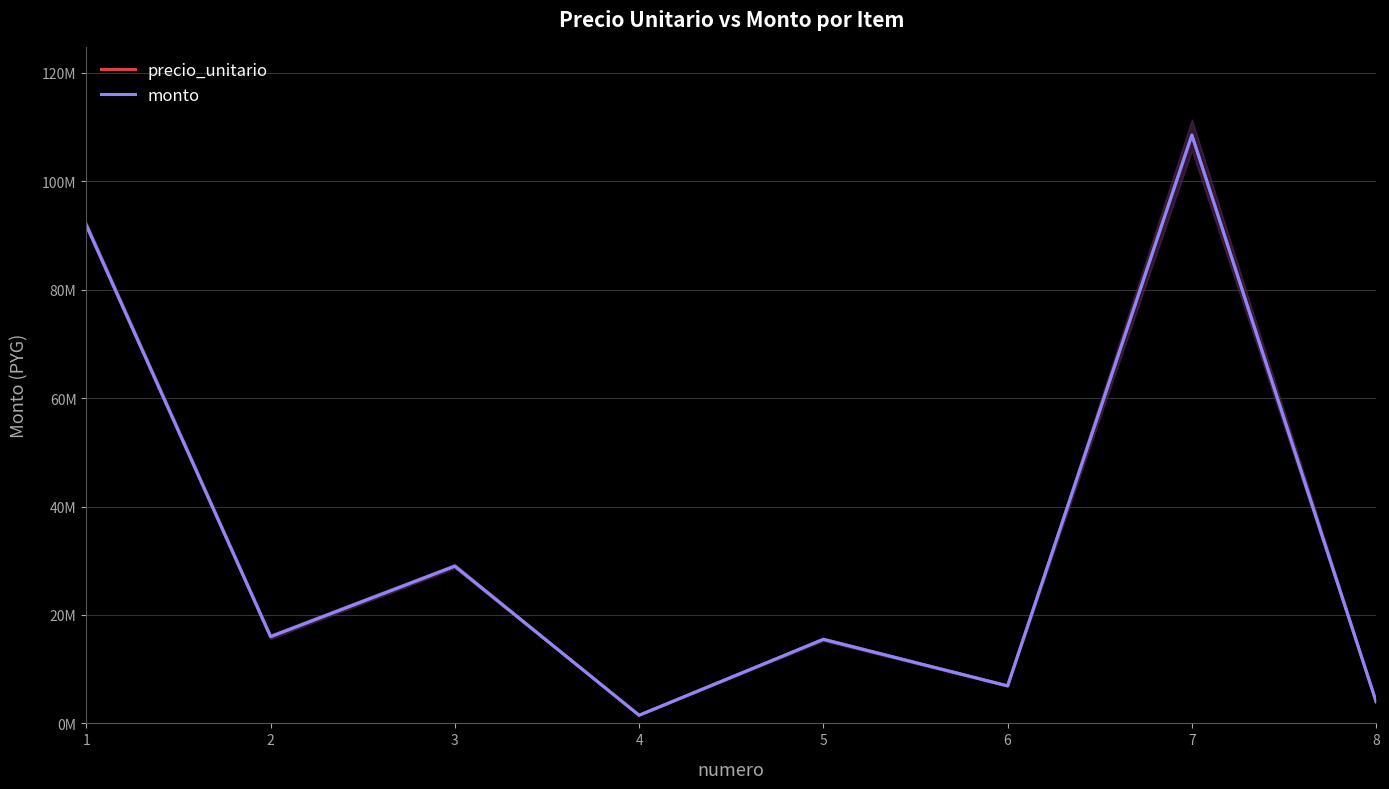

What is the value of the monto point at the 5th from the left?

15500000